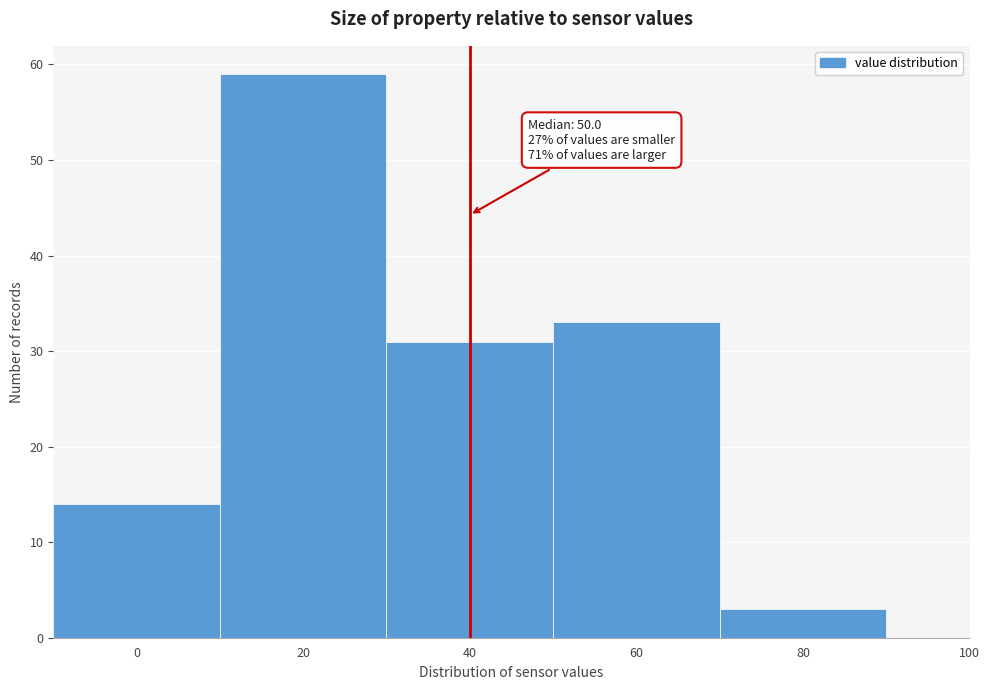

Reading left to right, what are all the values shown in this chart?

0=14	20=59	40=31	60=33	80=3	100=0